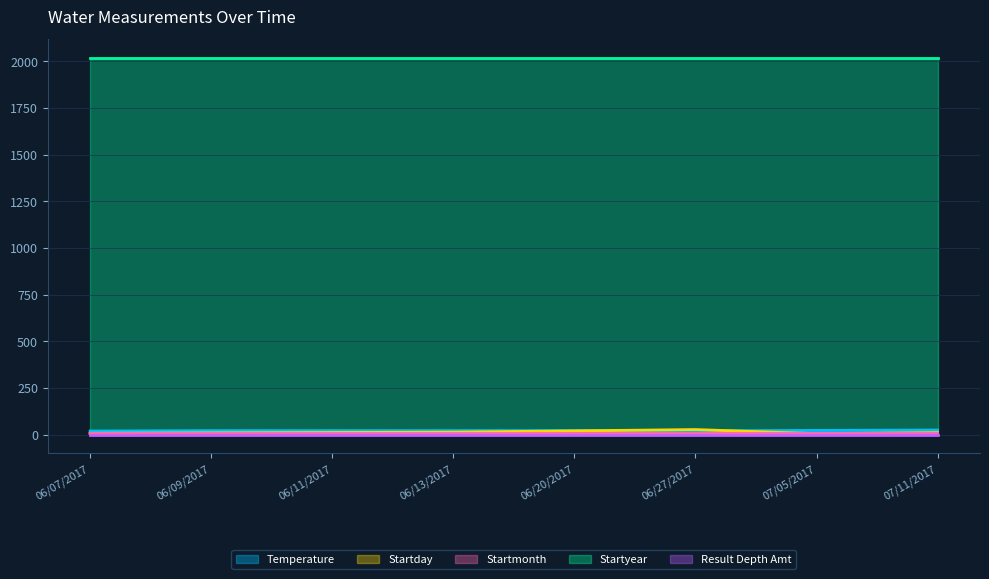

True or false: Startday and Startyear cross at least once.

False